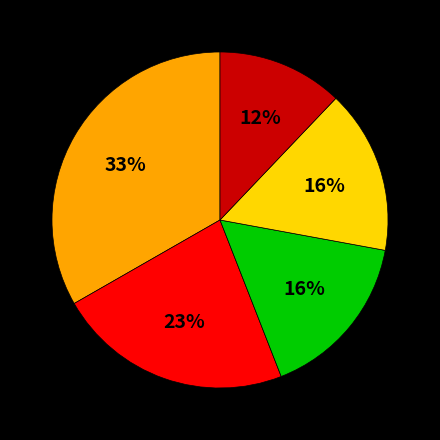

To the nearest percent, what is the average slice percentage?

20%